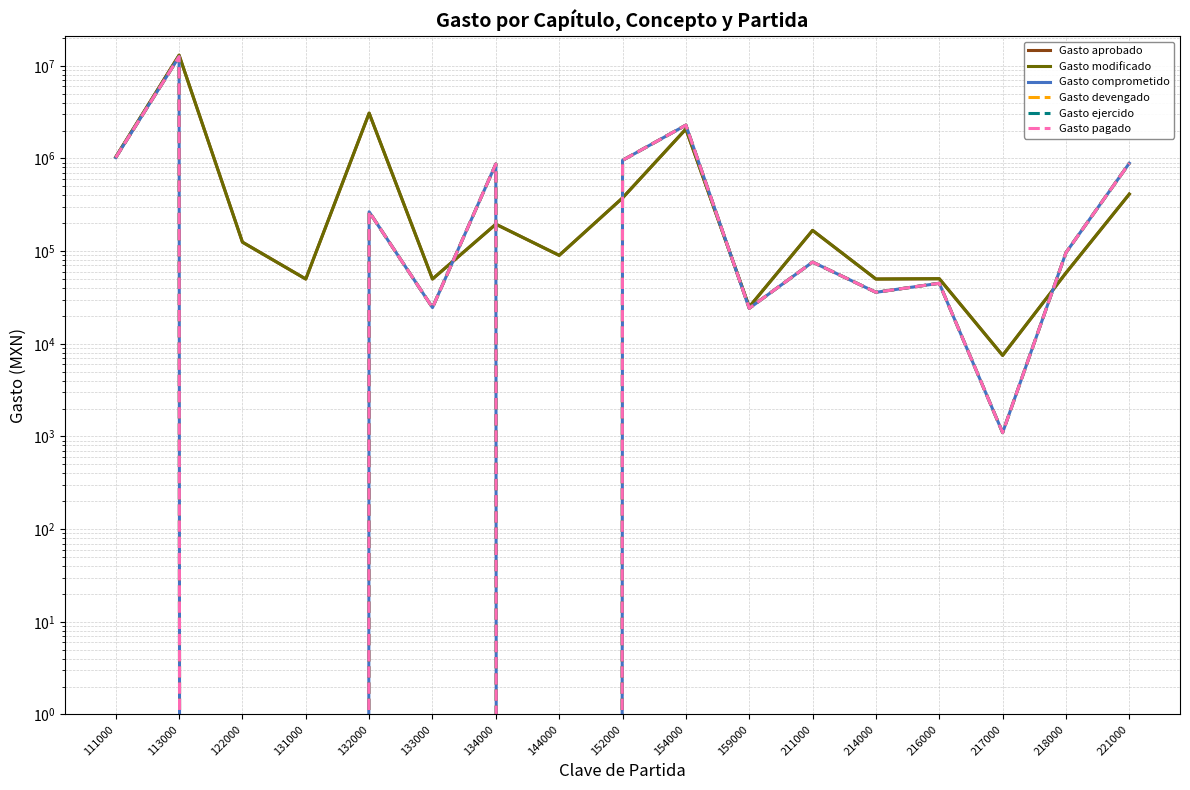

Rank the series at 218000 from lowest to highest value.

Gasto aprobado, Gasto modificado, Gasto comprometido, Gasto devengado, Gasto ejercido, Gasto pagado